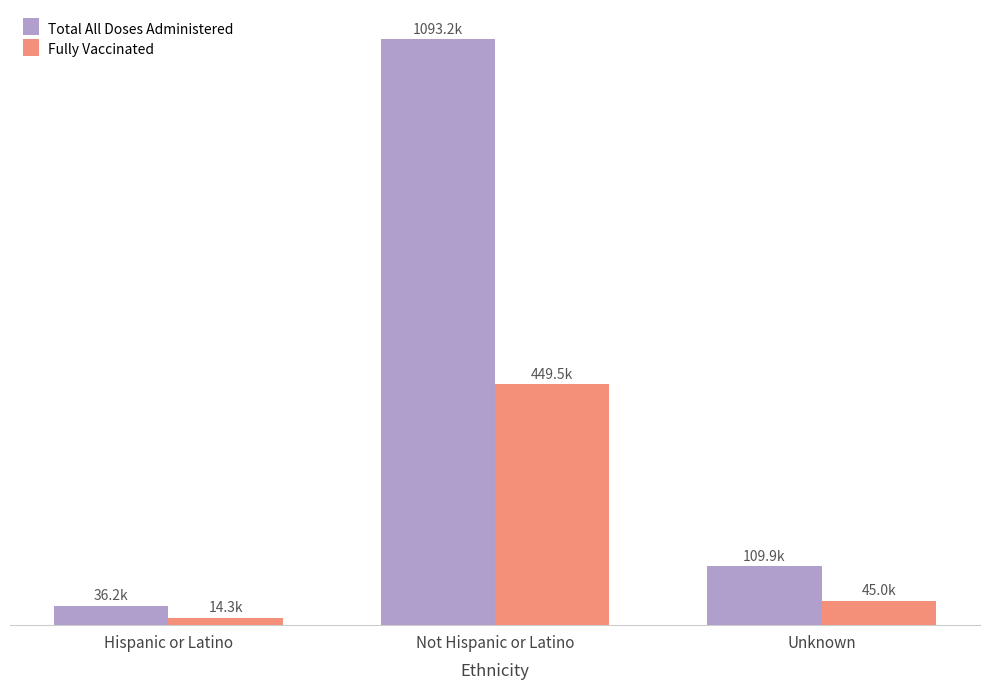

At which category is the sum across all series the highest?

Not Hispanic or Latino